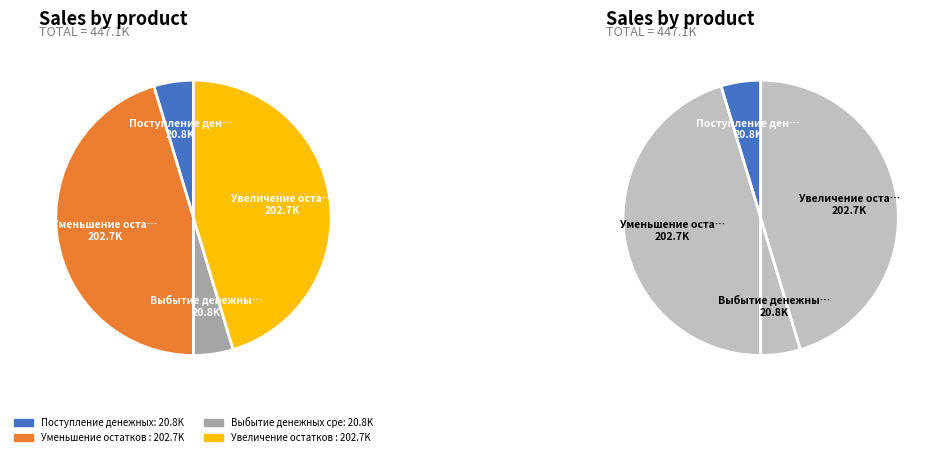

What is the change in value from Поступление денежных средств to Уменьшение остатков средств?

+181864.6